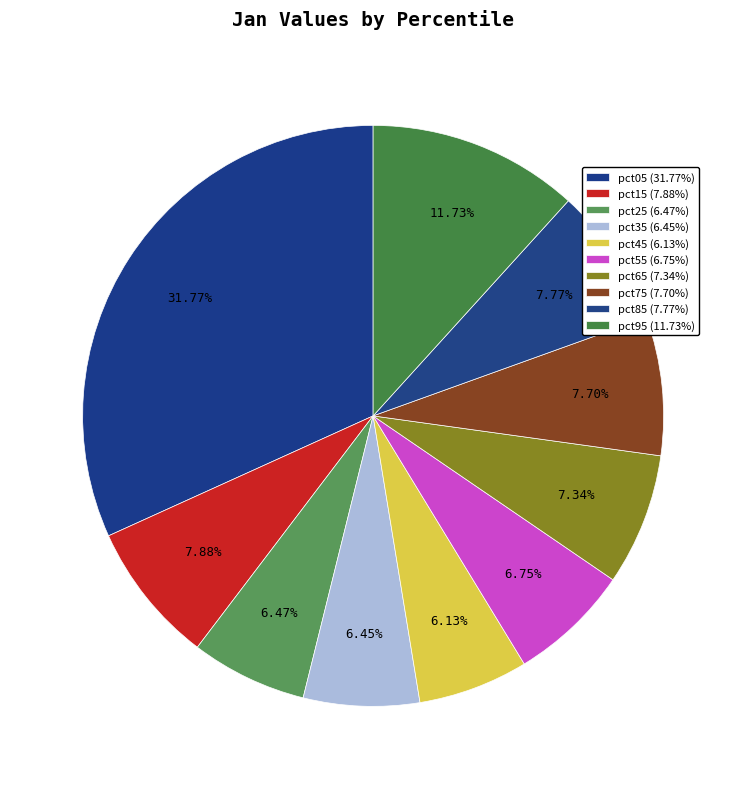

To the nearest percent, what is the difference between the largest and smallest slice percentages?

26%